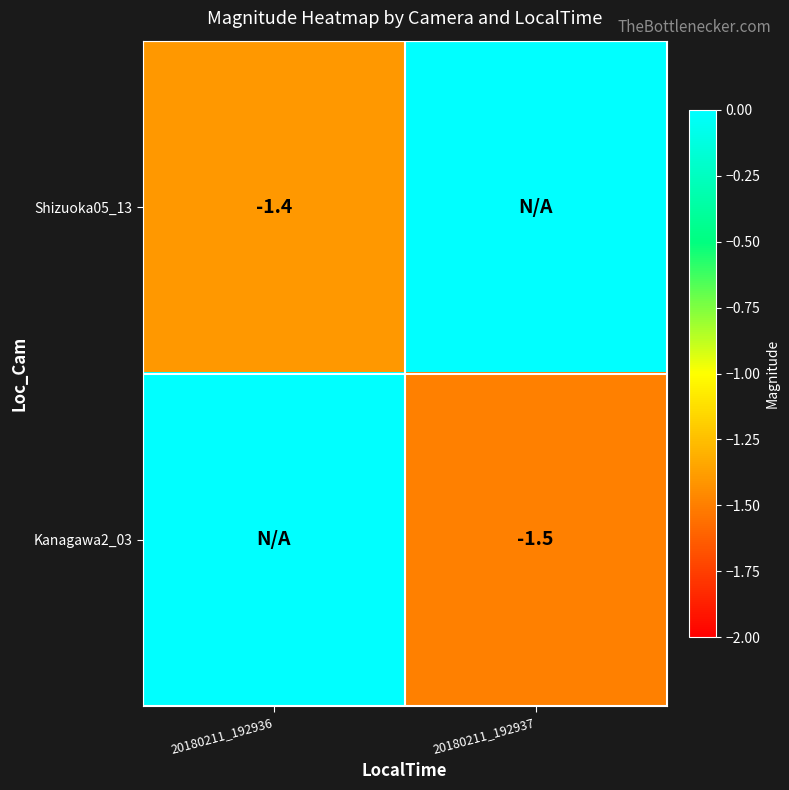

True or false: Shizuoka05_13 has a value of -0.9 at 20180211_192936.

False